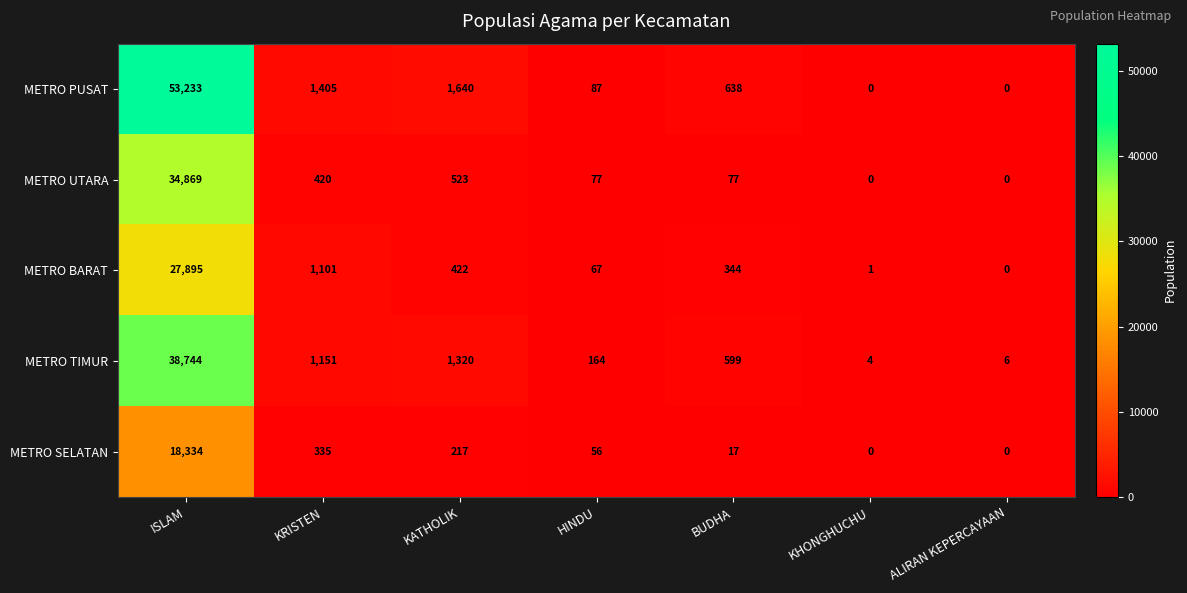

What is the difference between the METRO PUSAT values at KRISTEN and HINDU?

1318